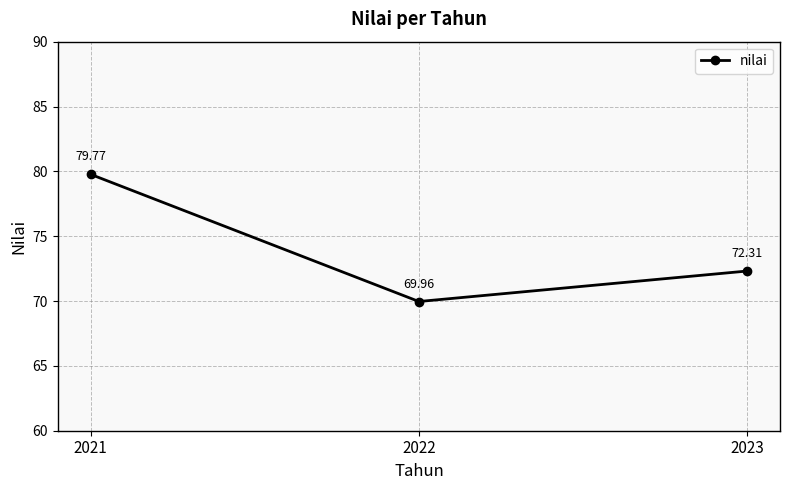

What is the ratio of the value at 2023 to the value at 2022?

1.0